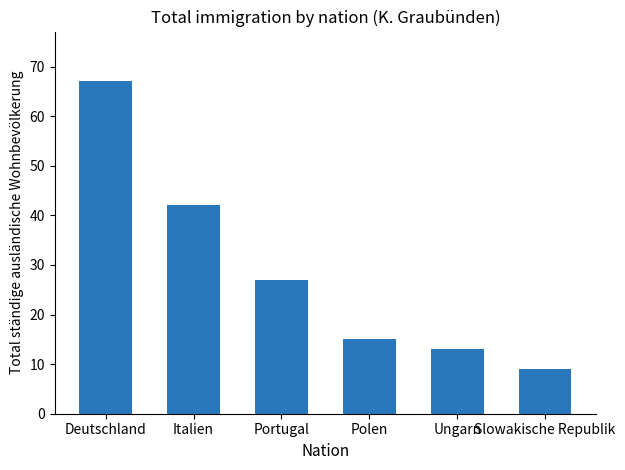

What is the change in value from Deutschland to Italien?

-25